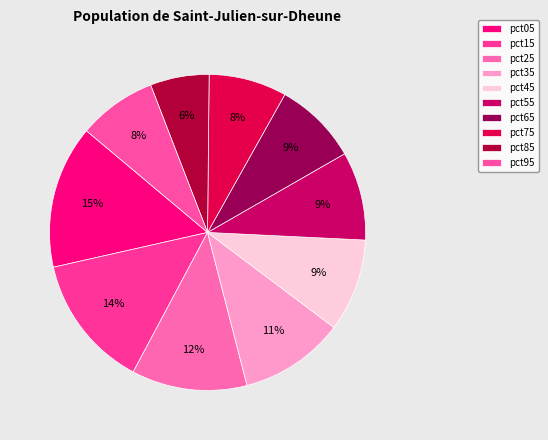

Which category has the smallest portion of the pie?

pct85